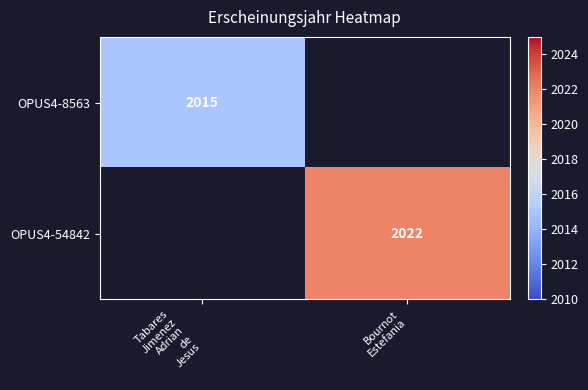

True or false: OPUS4-8563 has a value of 1328.9 at Tabares Jimenez Adrian de Jesus.

False